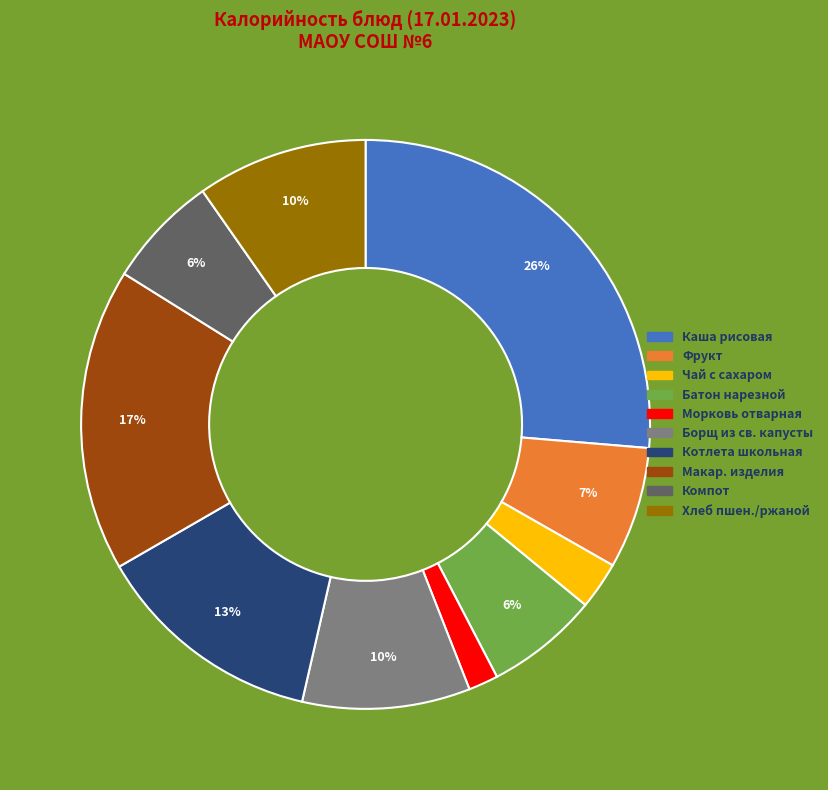

Is there a majority slice in this chart?

No